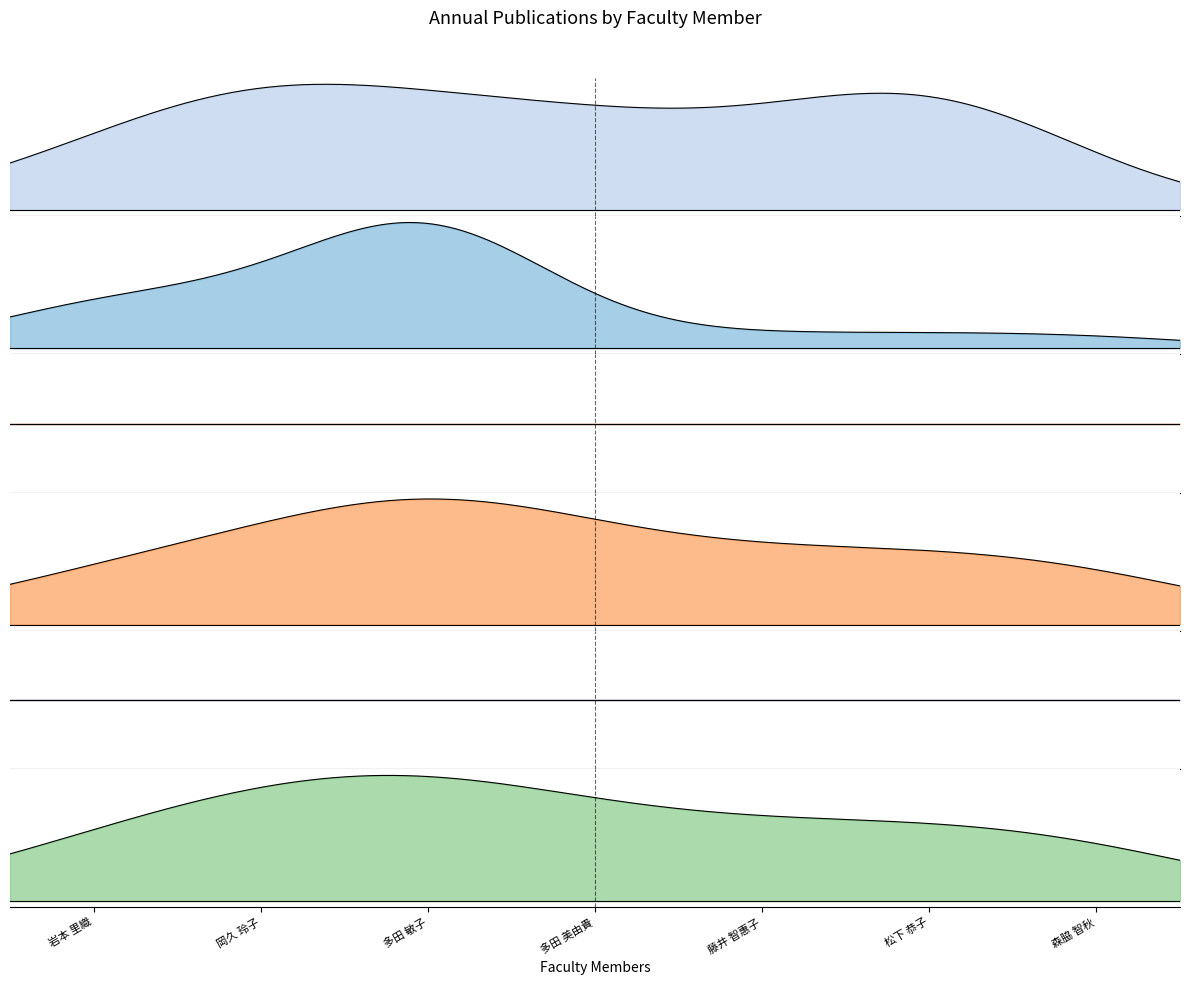

How many positive values does the 著作2009 series have?

2